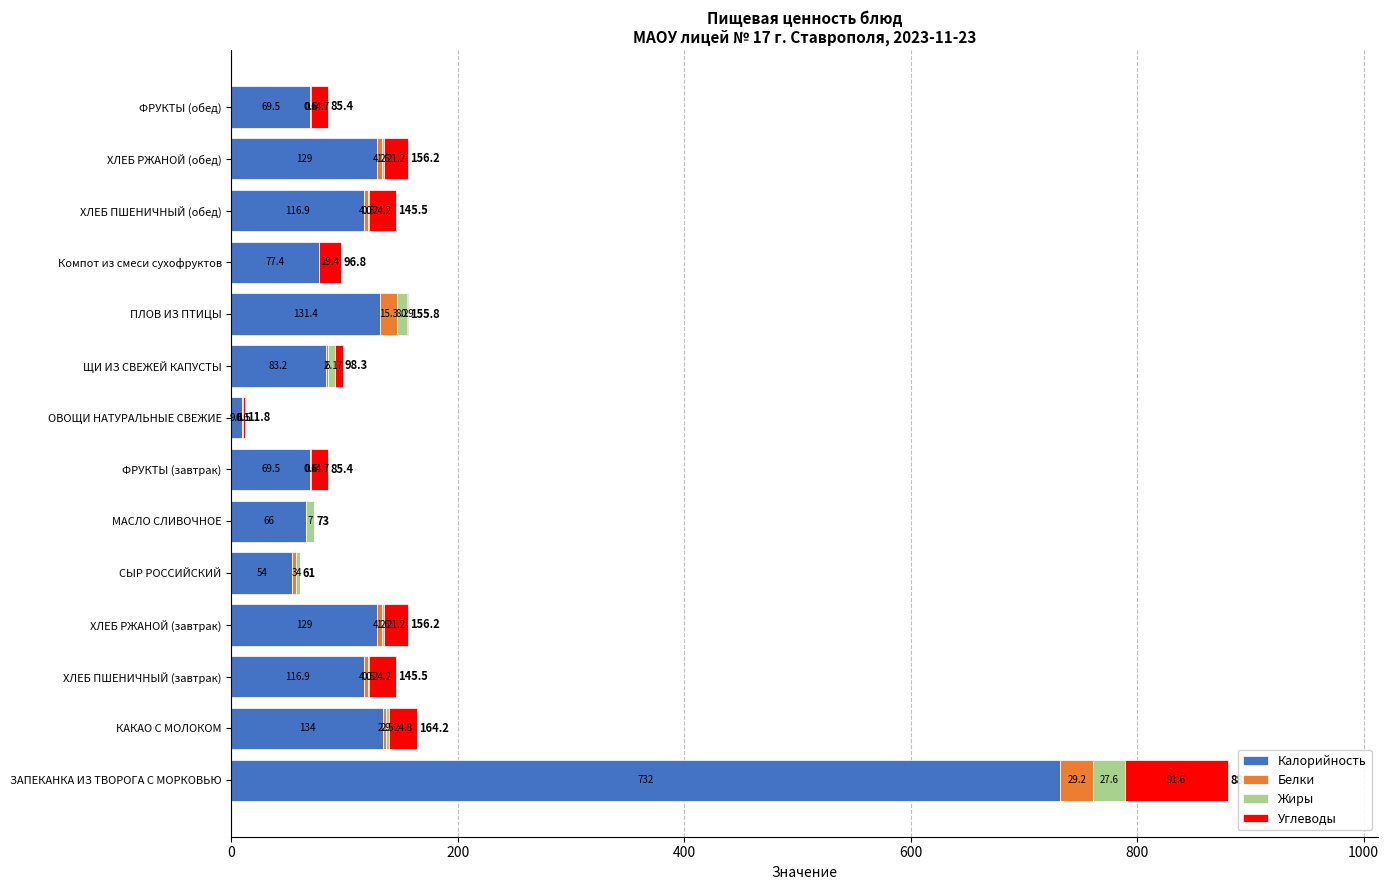

What is the sum of the Калорийность values at ФРУКТЫ (завтрак) and ФРУКТЫ (обед)?

139.0